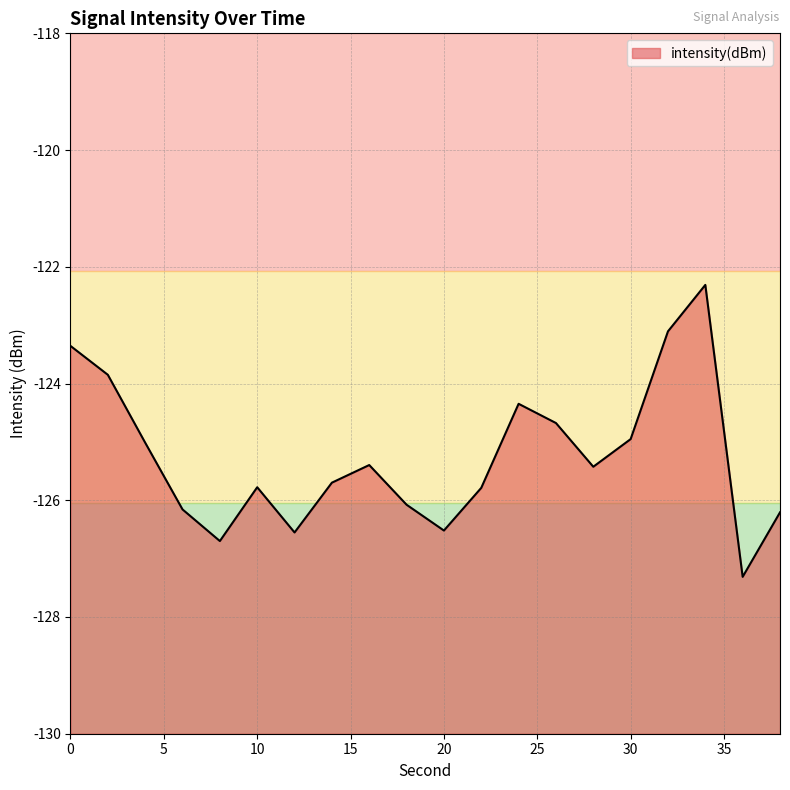

What is the change in value from 16 to 22?

-0.4